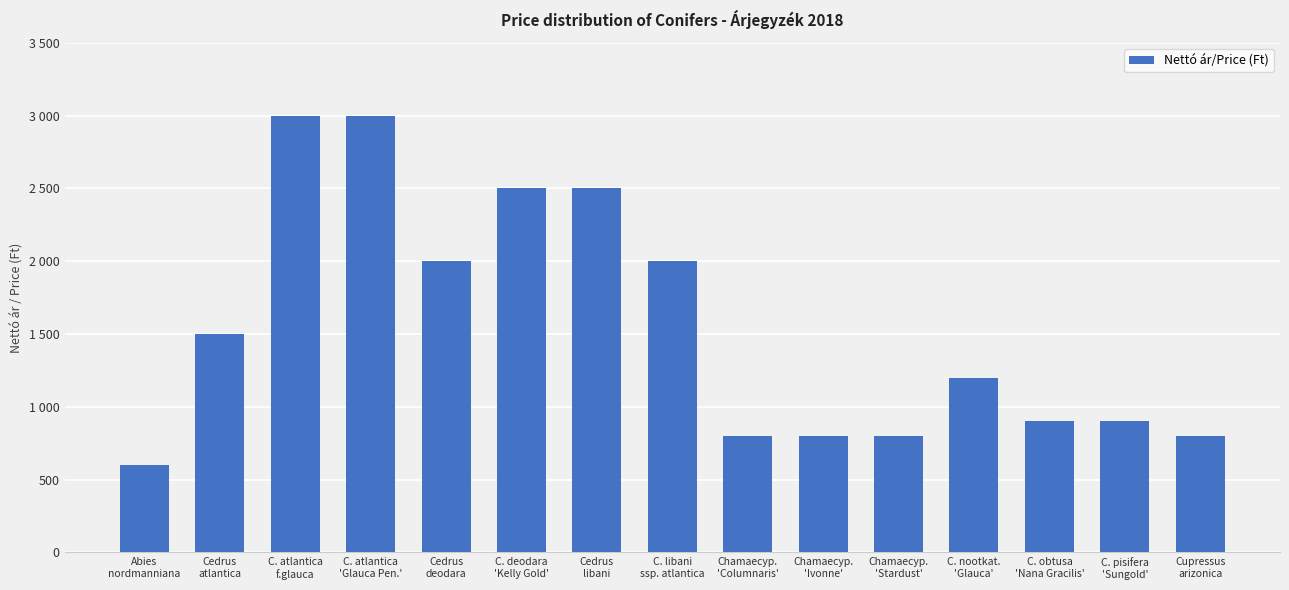

Reading left to right, list all the values displayed in this chart.

600	1500	3000	3000	2000	2500	2500	2000	800	800	800	1200	900	900	800